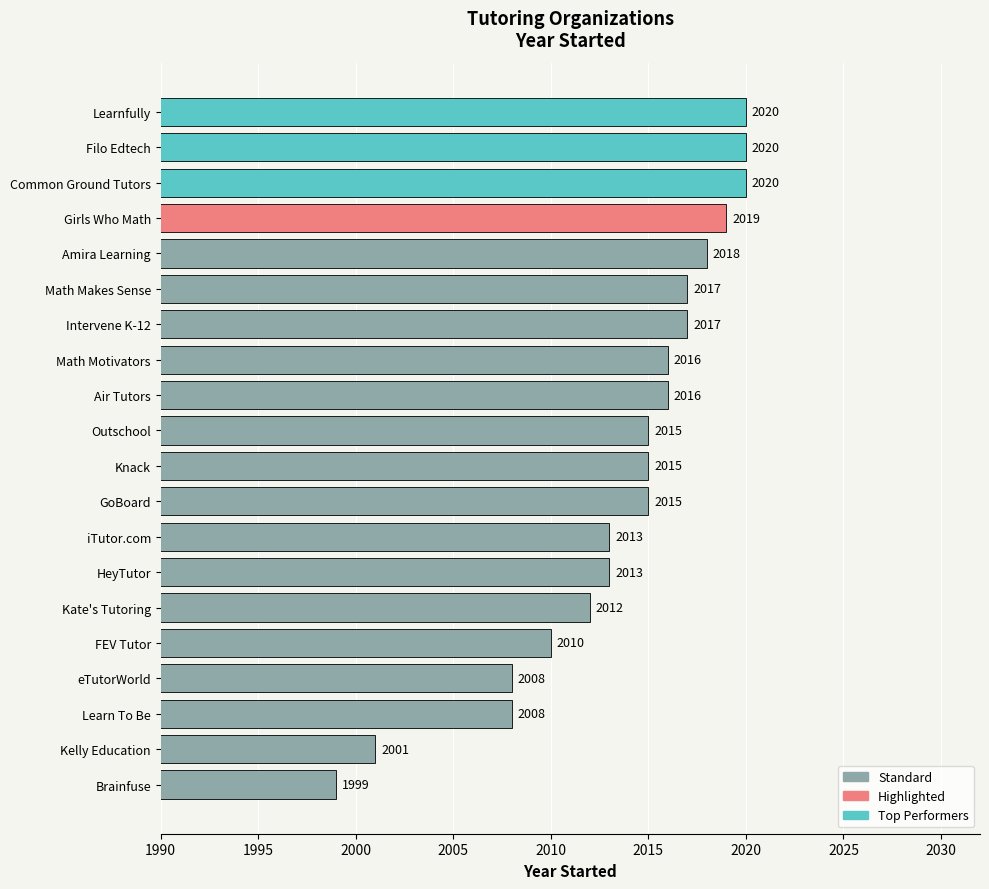

Does the chart contain stacked bars?

No